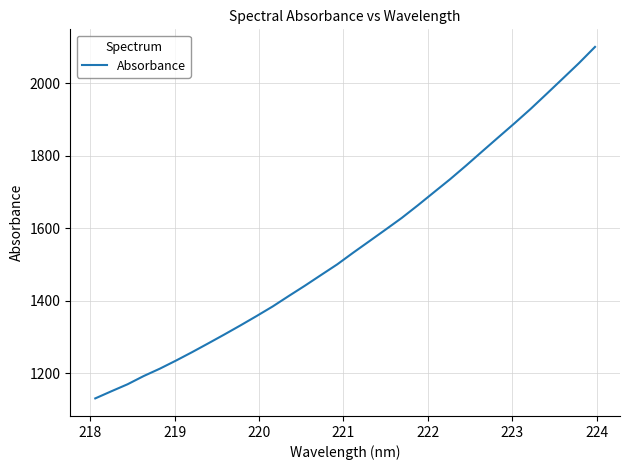

What is the greatest value displayed?

2099.7